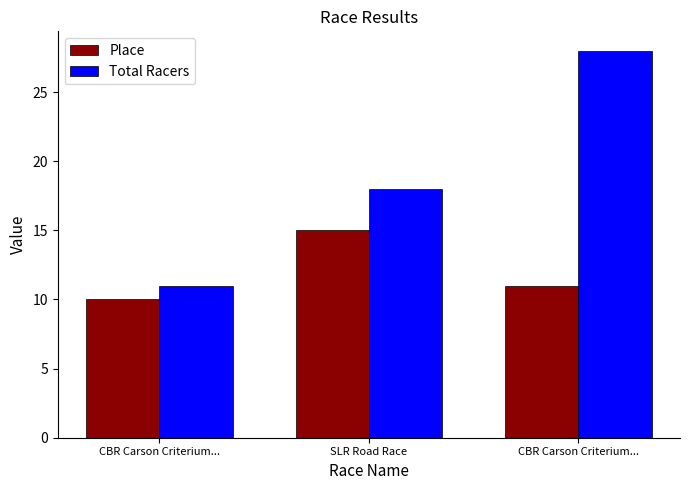

The value of Total Racers at CBR Carson Criterium... is 45. True or false?

False